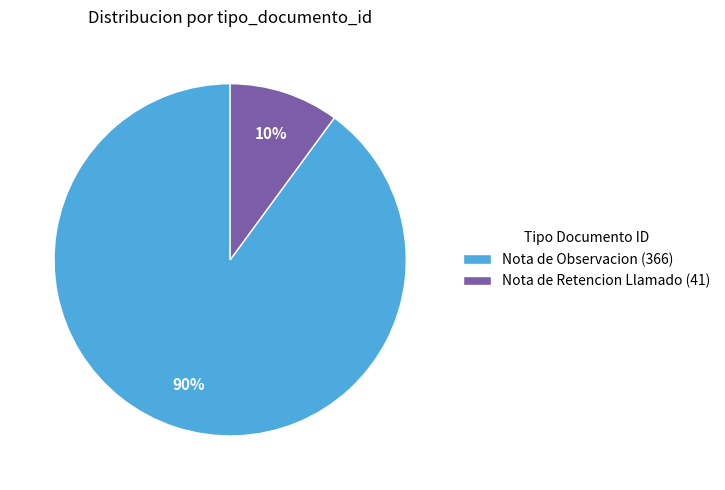

Between Nota de Observacion (366) and Nota de Retencion Llamado (41), which is larger?

Nota de Observacion (366)